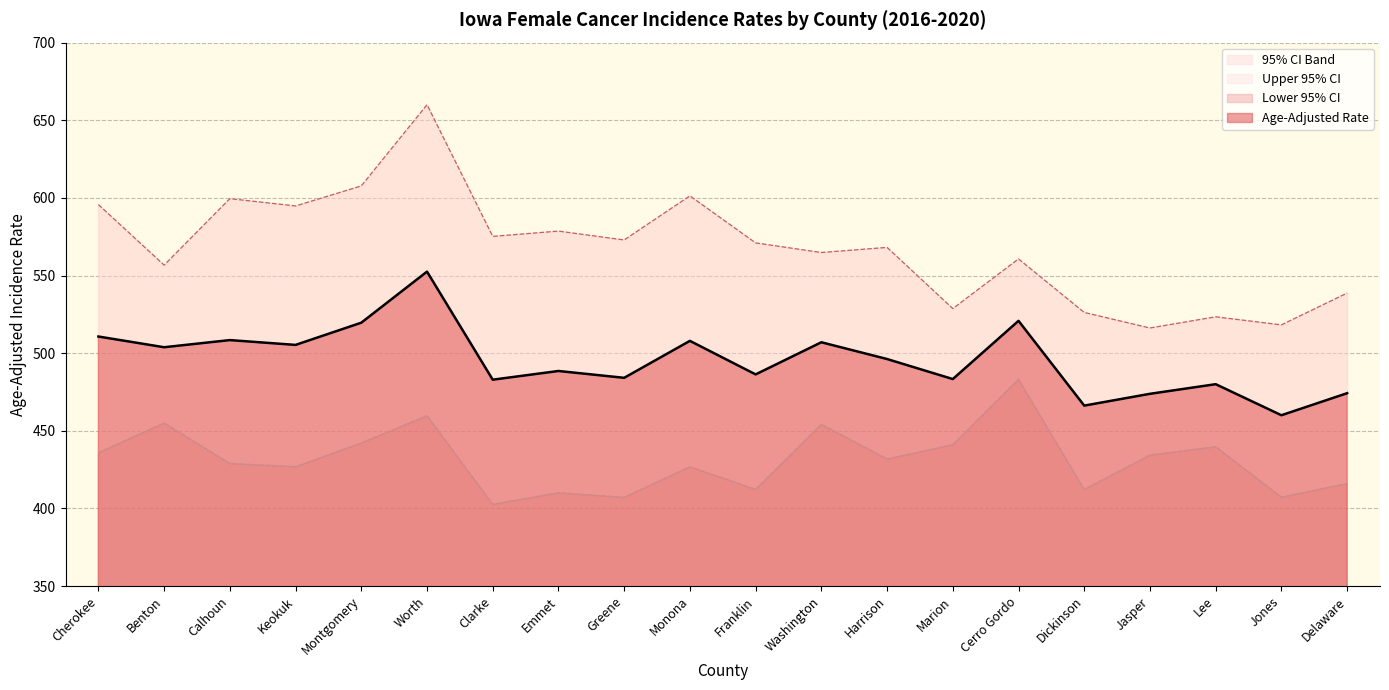

How many lines are shown in the chart?

3